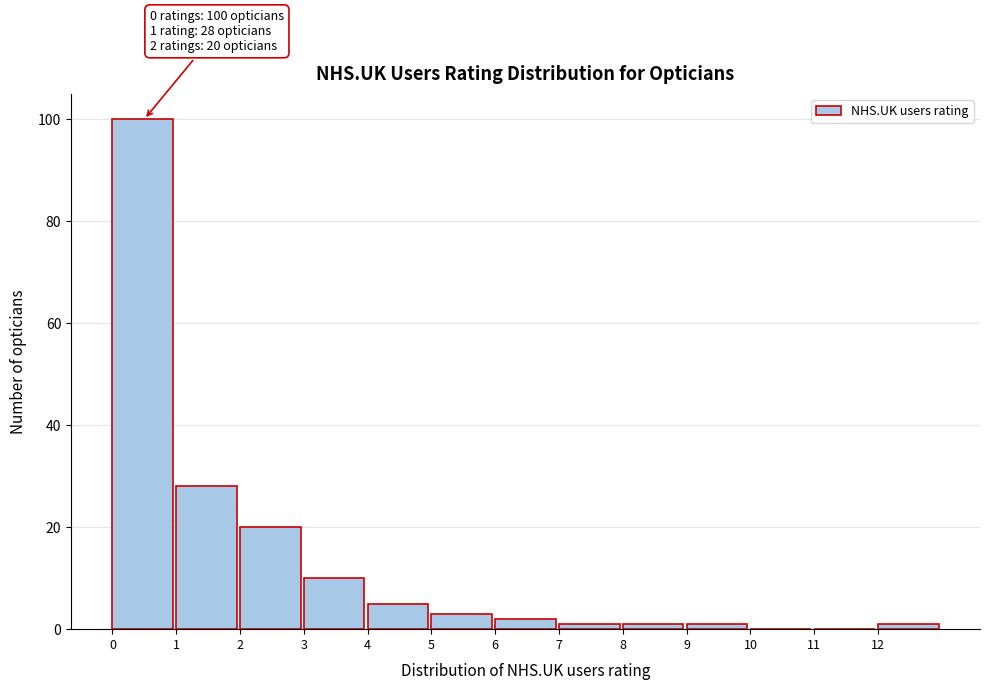

Over which range of the x-axis is the bar tallest?

0 to 1